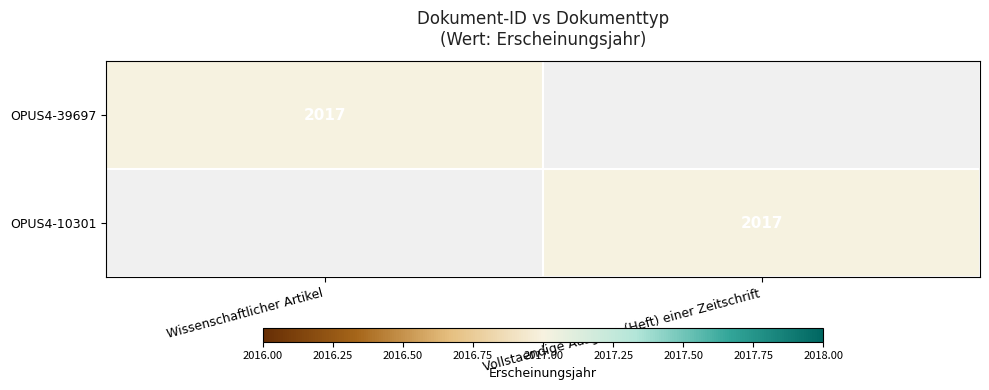

The value of OPUS4-39697 at Wissenschaftlicher Artikel is 2017. True or false?

True